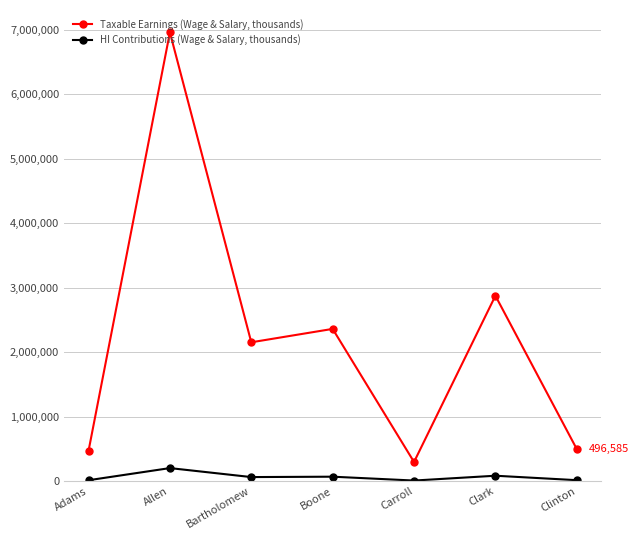

What position from the right is Boone?

4